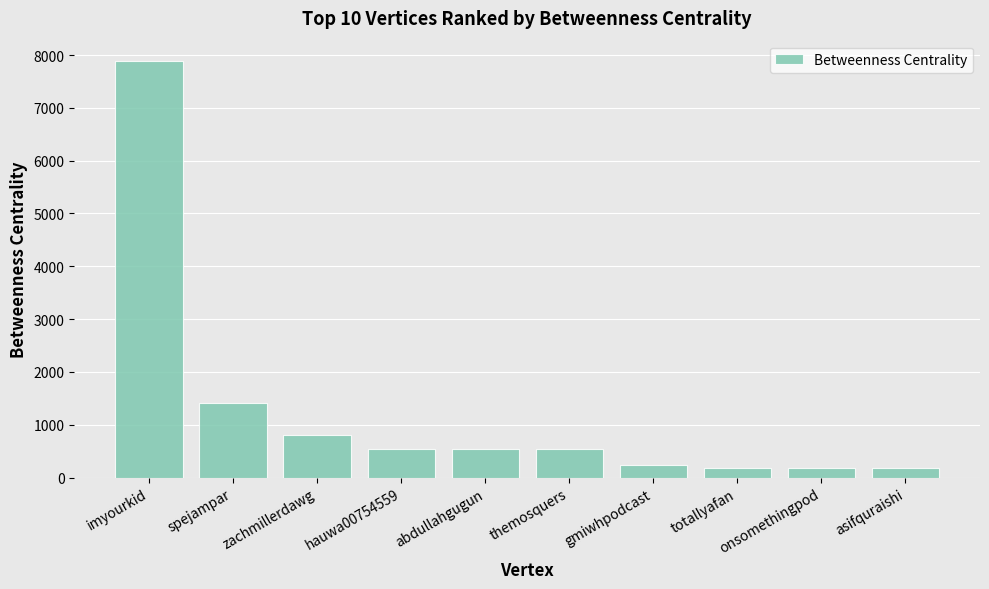

Count the number of categories in the chart.

10